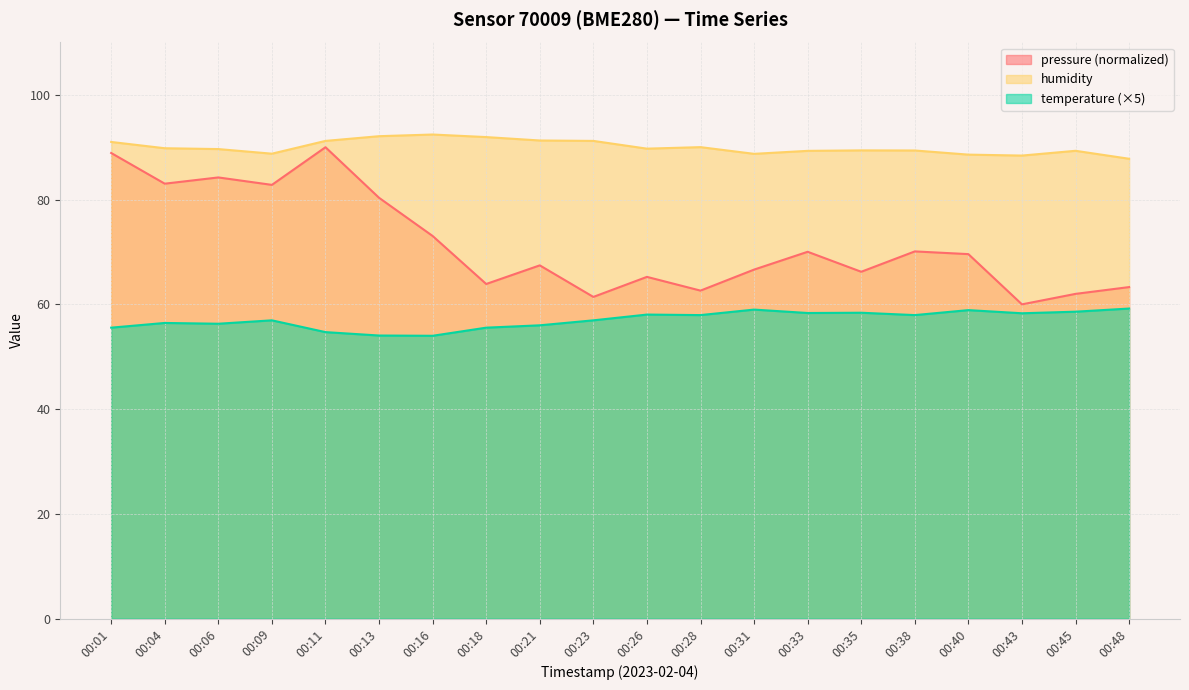

Rank the series at 00:13 from highest to lowest value.

humidity, pressure (normalized), temperature (×5)